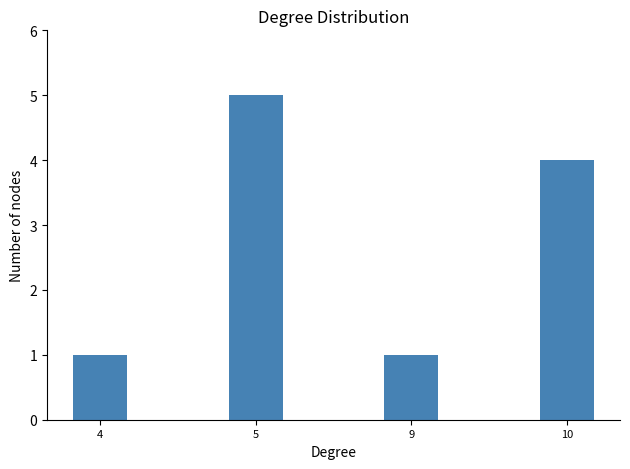

What is the change in value from 9 to 10?

+3